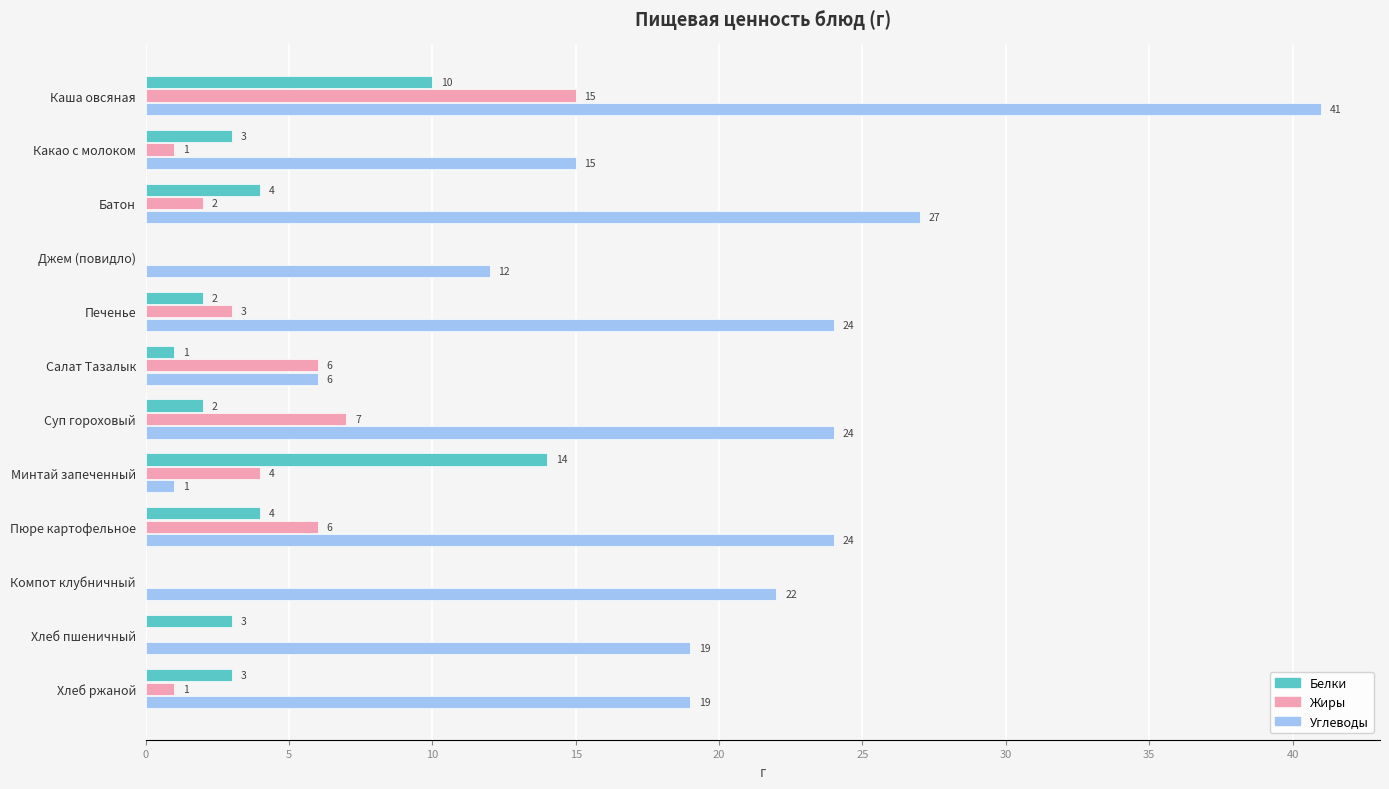

What is the sum of the Жиры values at Минтай запеченный and Джем (повидло)?

4